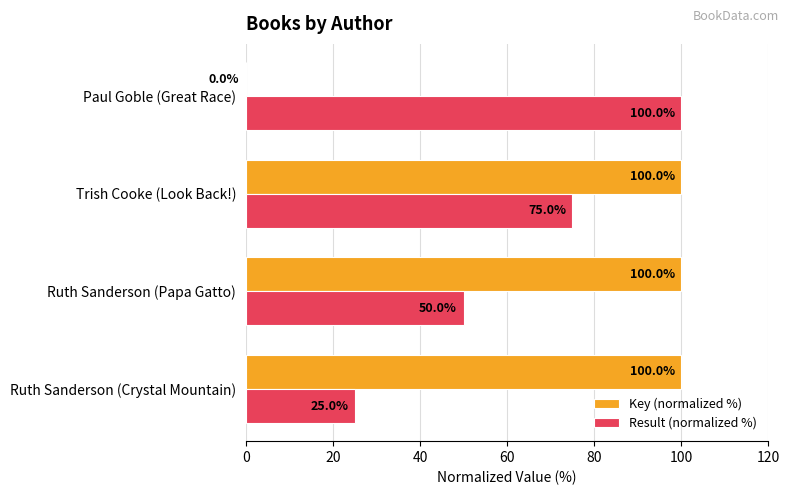

What is the sum of the Result (normalized %) values at Ruth Sanderson (Crystal Mountain) and Trish Cooke (Look Back!)?

100.0